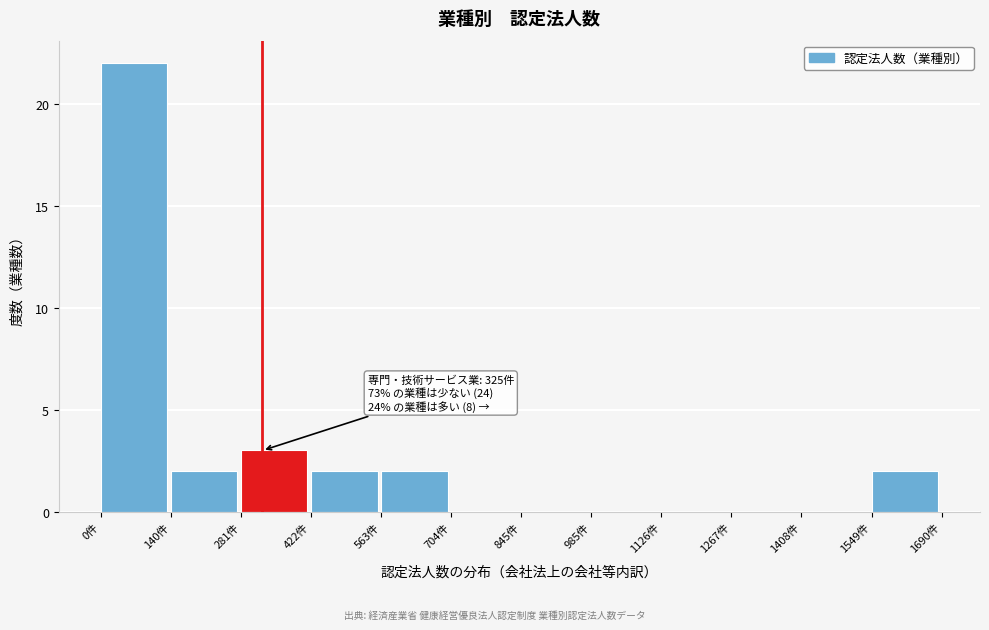

Which range on the x-axis has the tallest bar?

0 to 140